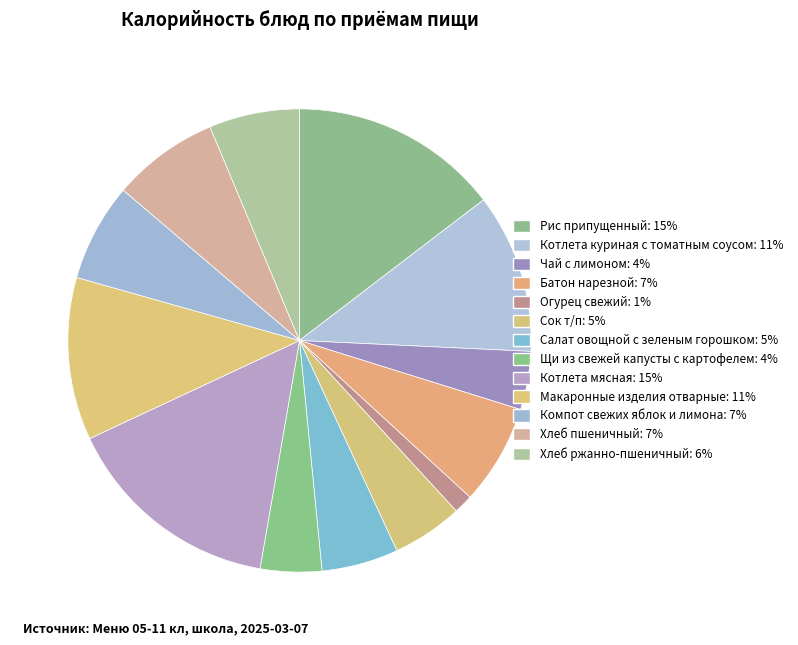

Count the number of slices in the pie.

13